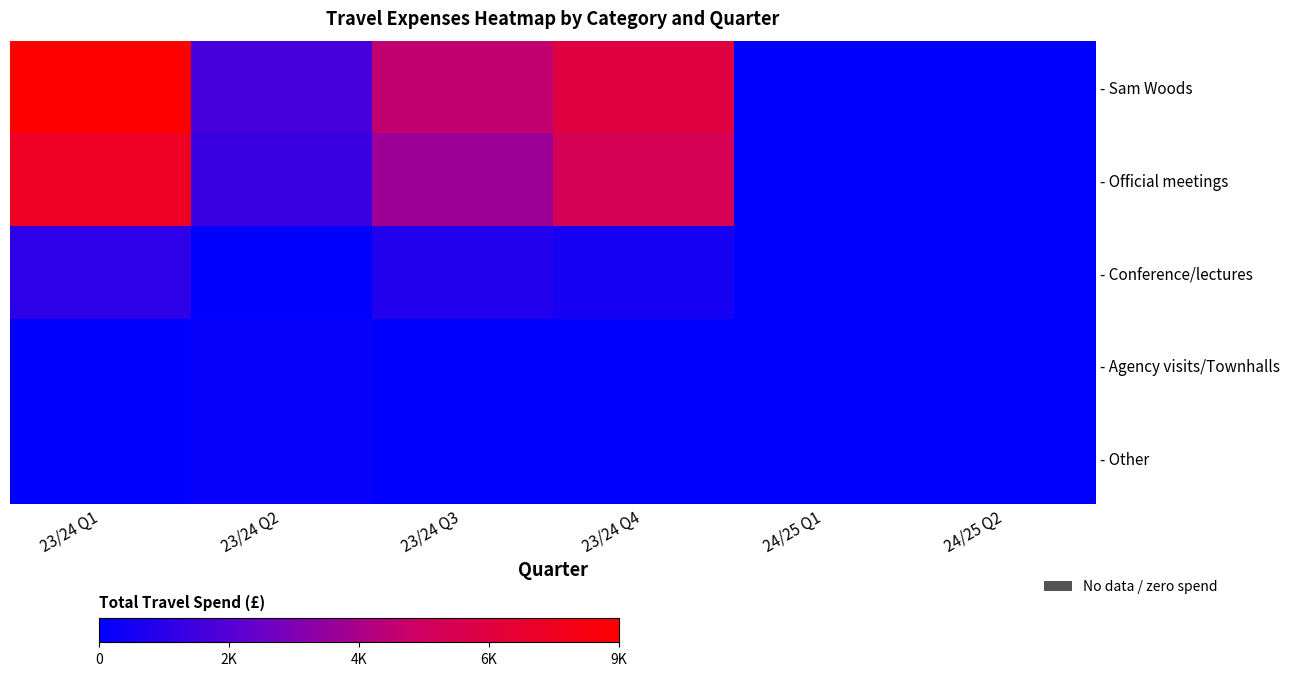

At which category is the sum across all series the highest?

23/24 Q1